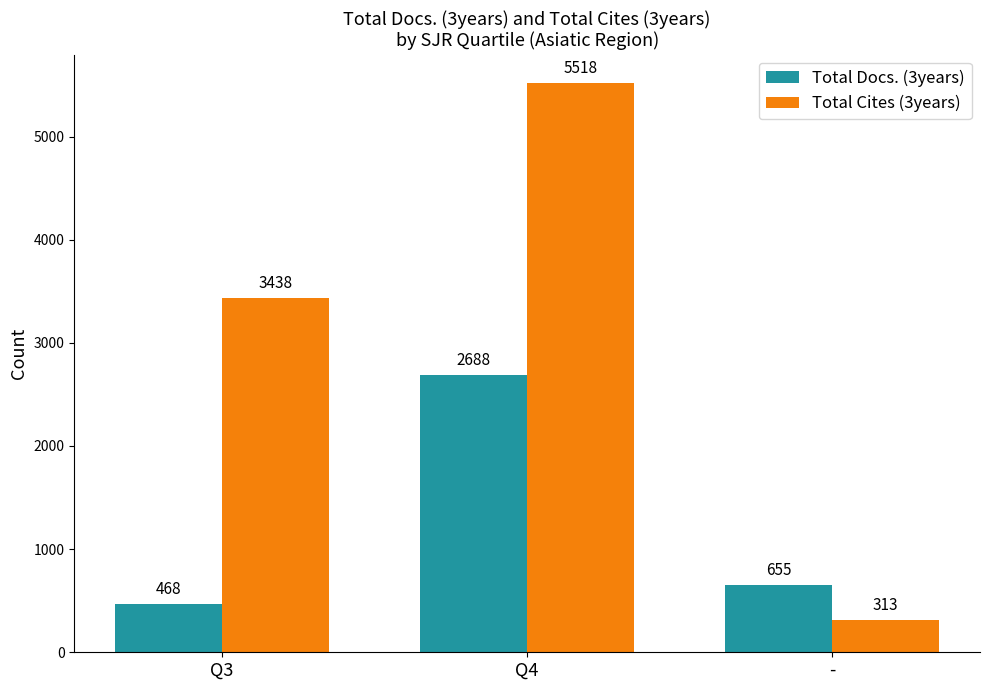

Where is Total Cites (3years) nearest to the value 2915?

Q3